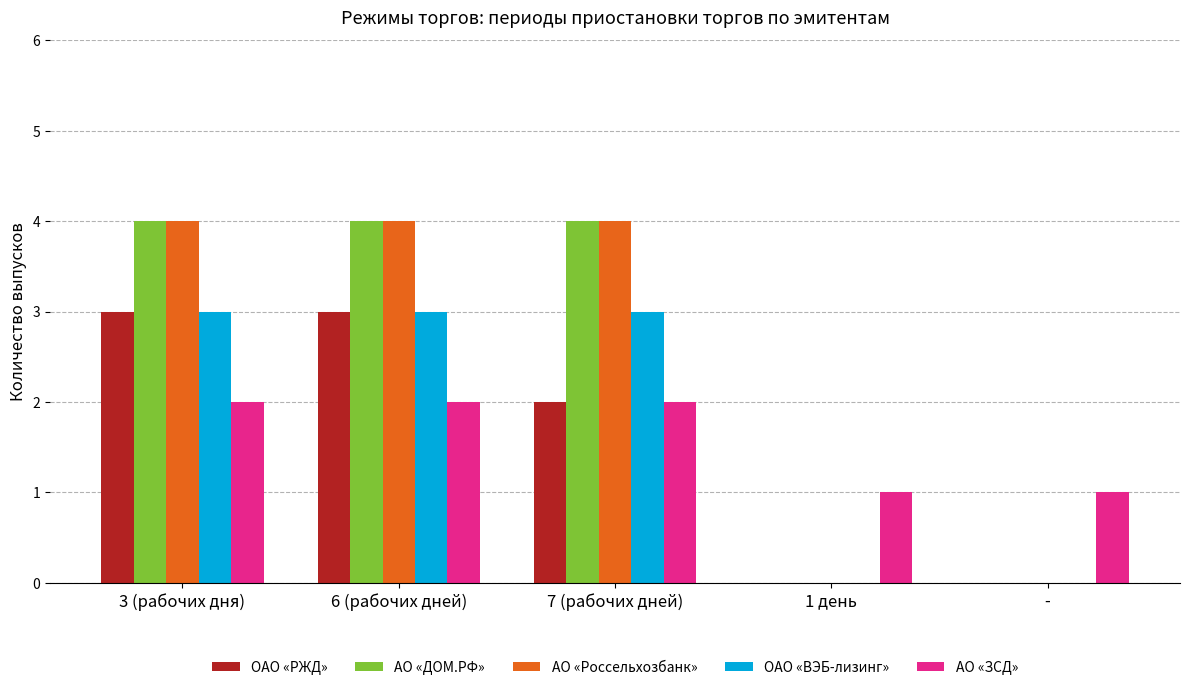

Does the chart contain stacked bars?

No